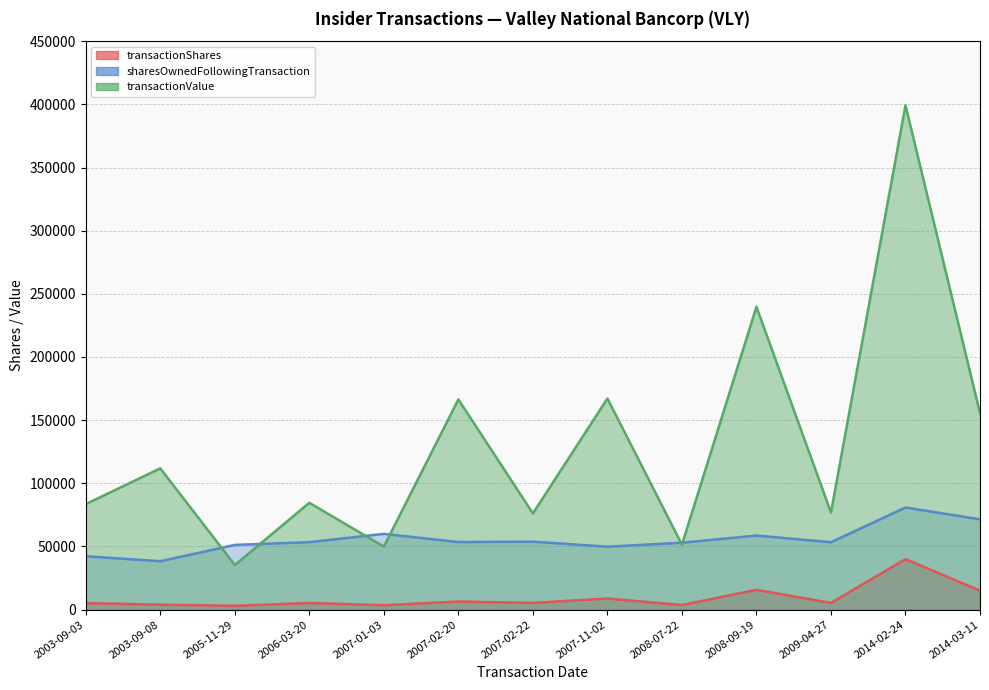

Does the chart have visible grid lines?

Yes